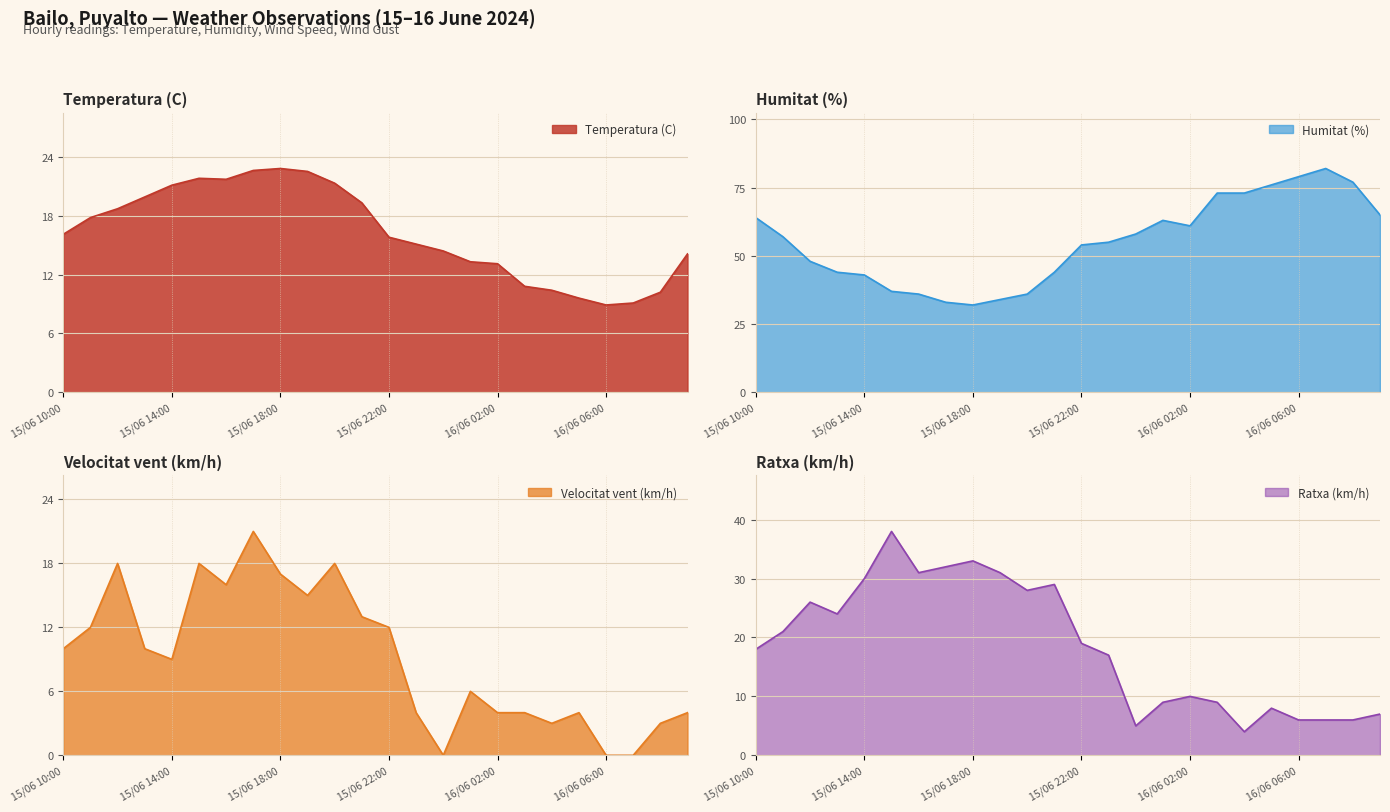

Rank the series at 16/06 09:00 from lowest to highest value.

Velocitat vent (km/h), Ratxa (km/h), Temperatura (C), Humitat (%)